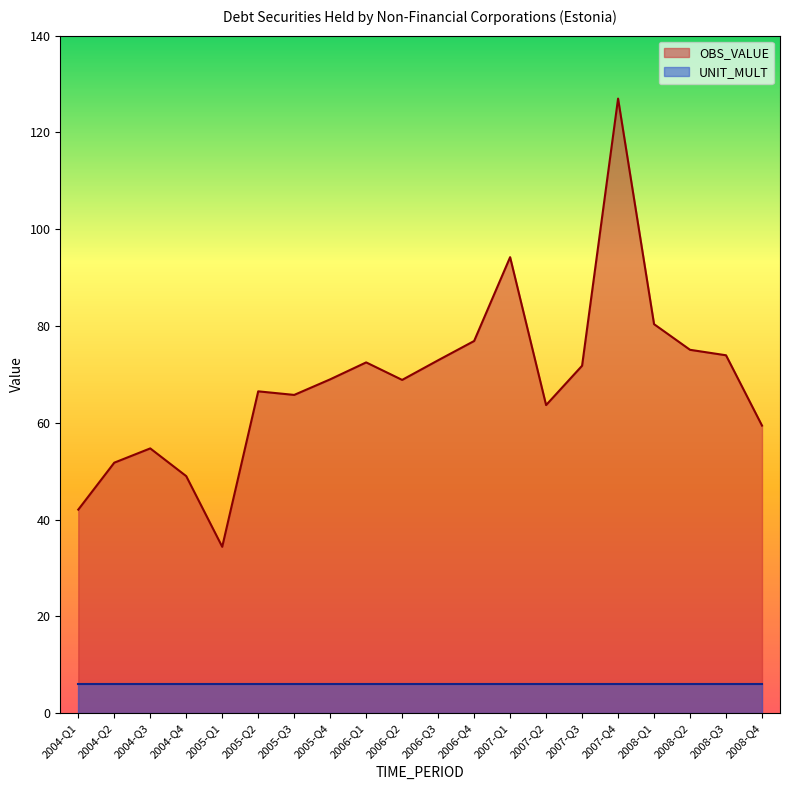

What is the label of the 4th point from the left?

2004-Q4